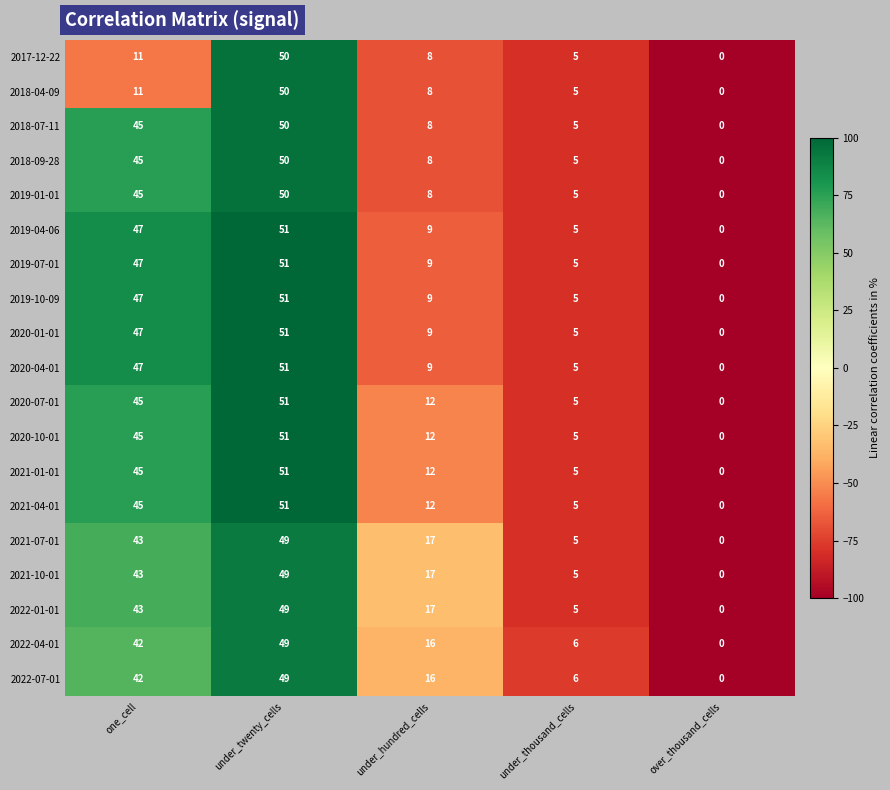

Rank the categories by 2021-01-01 value from lowest to highest.

over_thousand_cells, under_thousand_cells, under_hundred_cells, one_cell, under_twenty_cells